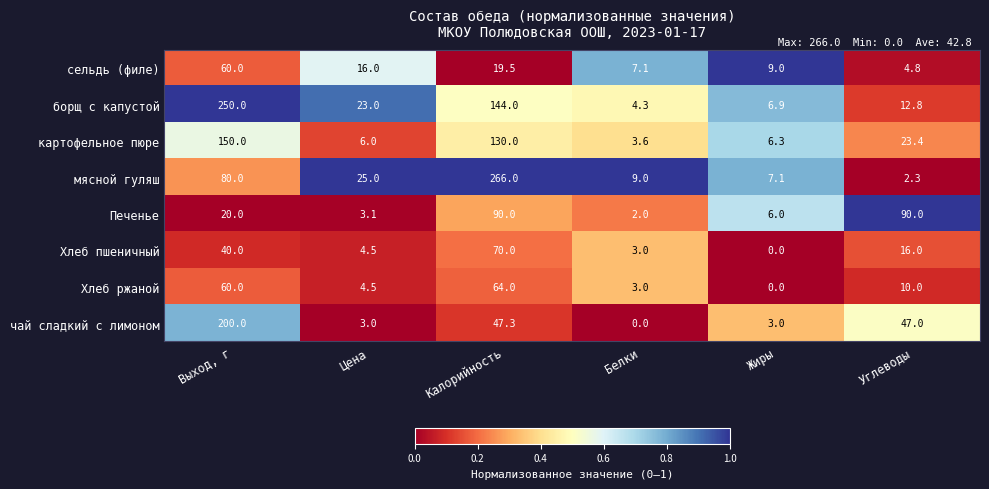

What is the average value of the Хлеб ржаной series?

23.6